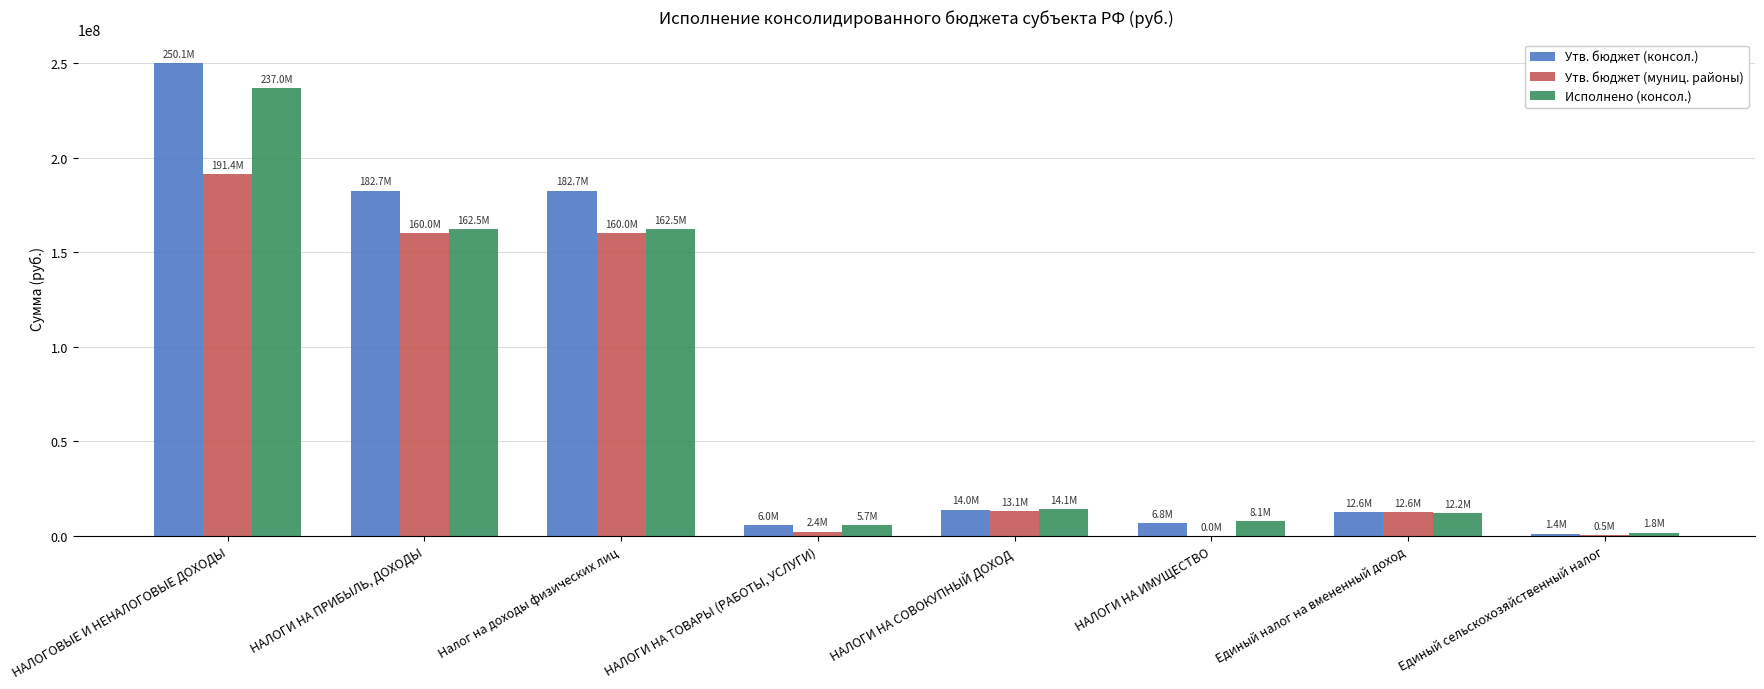

What is the sum of all Исполнено (консол.) values?

603822822.2